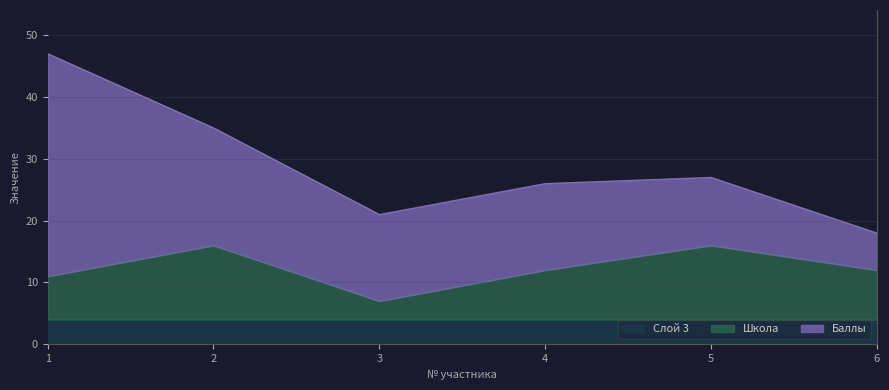

Where is the first local maximum?

2